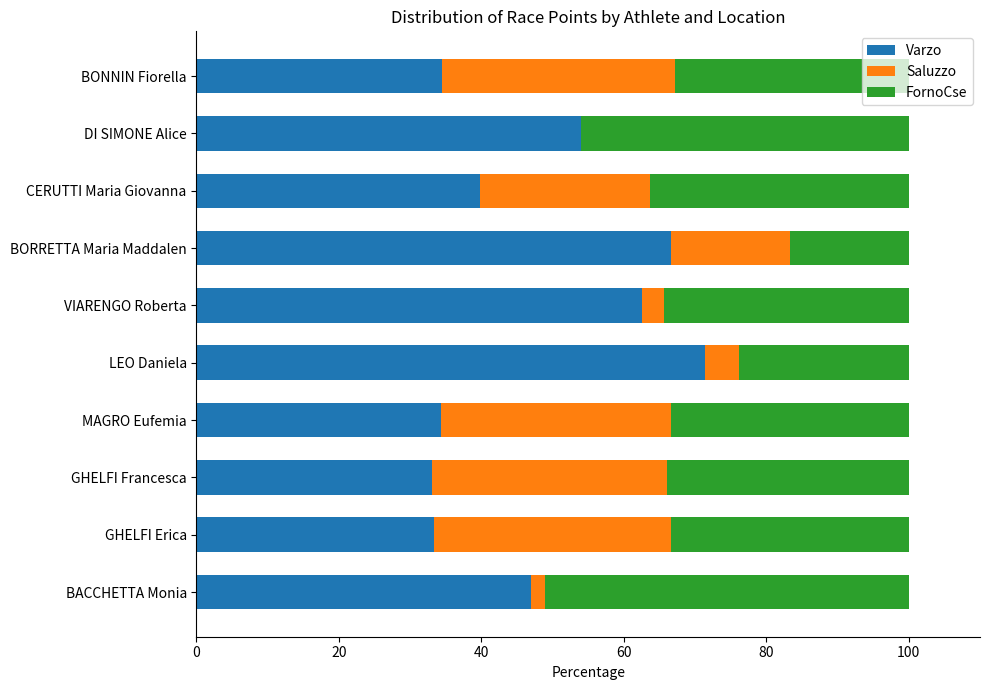

The value of Varzo at BACCHETTA Monia is 28.5. True or false?

False